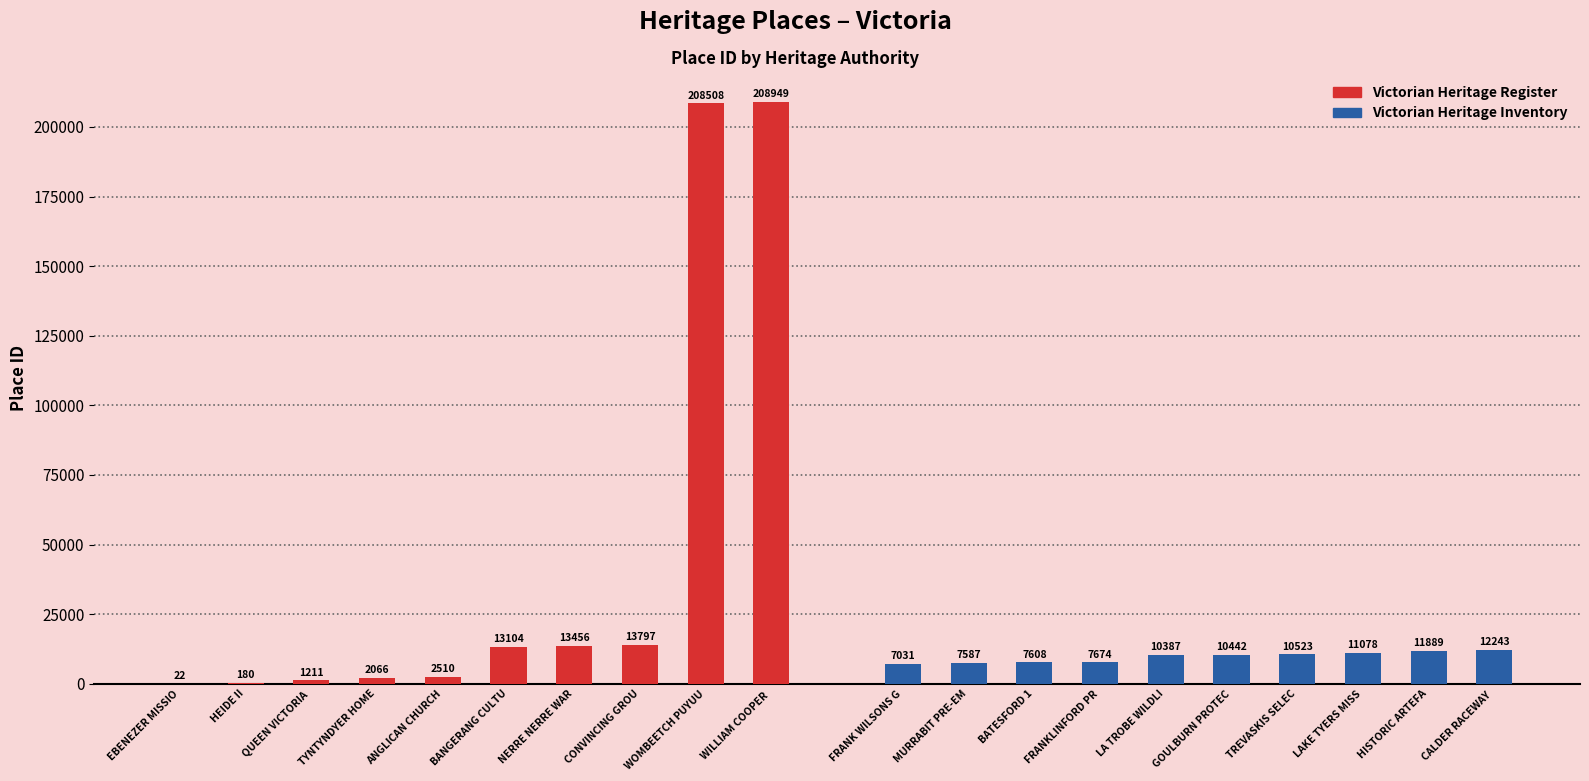

What is the minimum value shown in the chart?

22